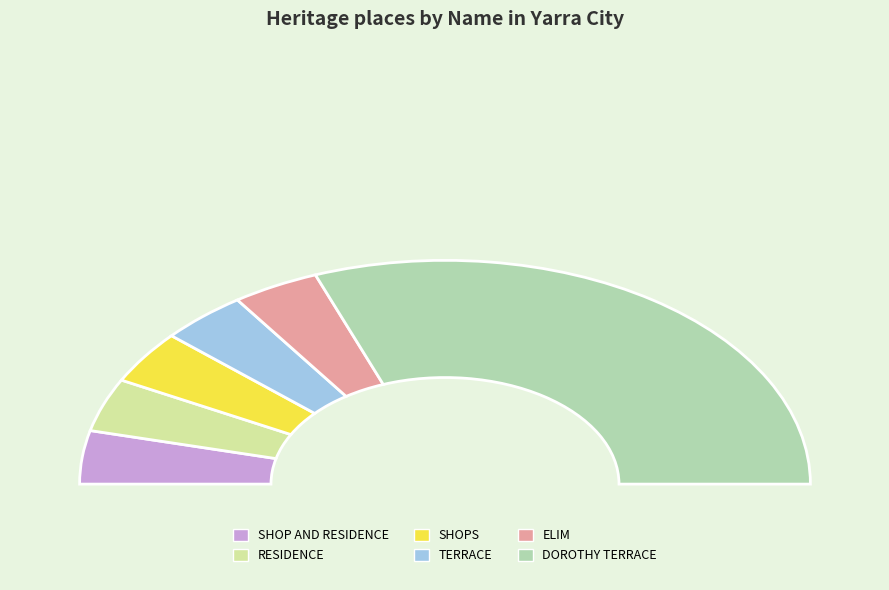

How many segments does this pie chart have?

6